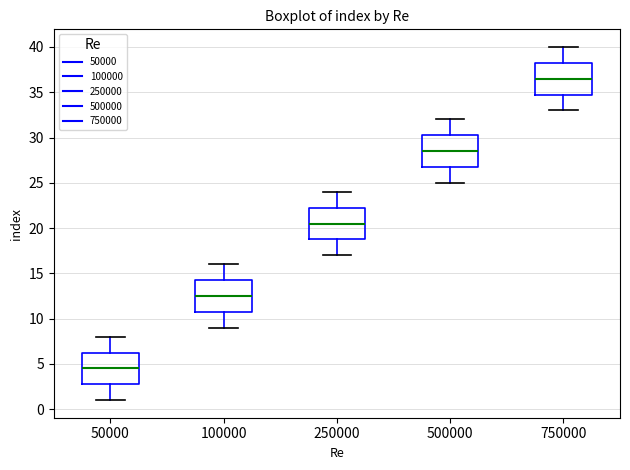

Where is the upper edge of the box at x = 100000 on the y-axis? The values are not printed on the chart, so give them approximately, as read against the axis.

14.5